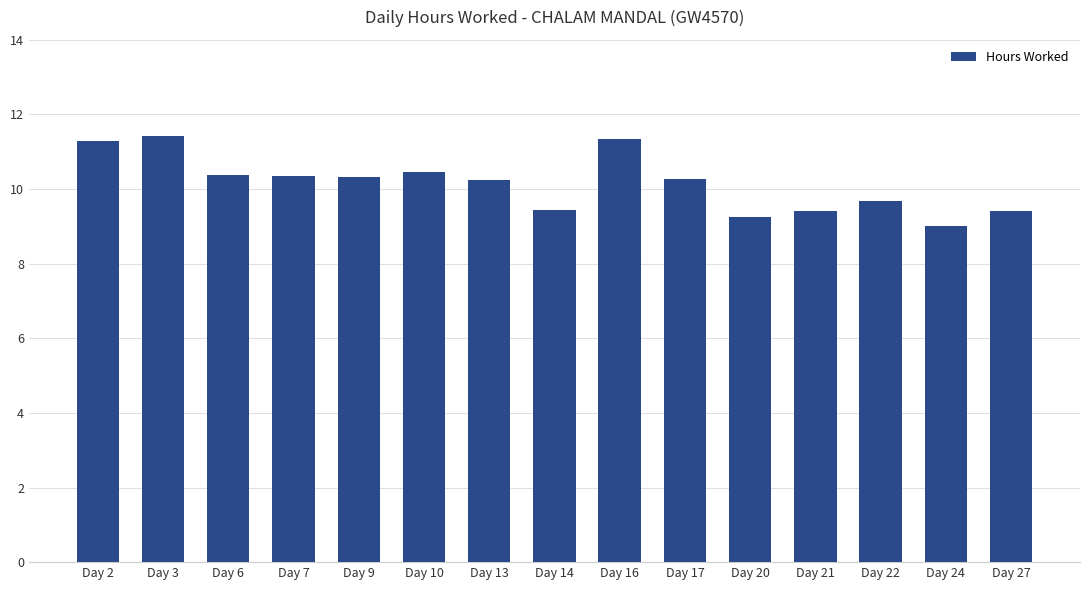

What is the value of the 10th bar from the left?

10.3